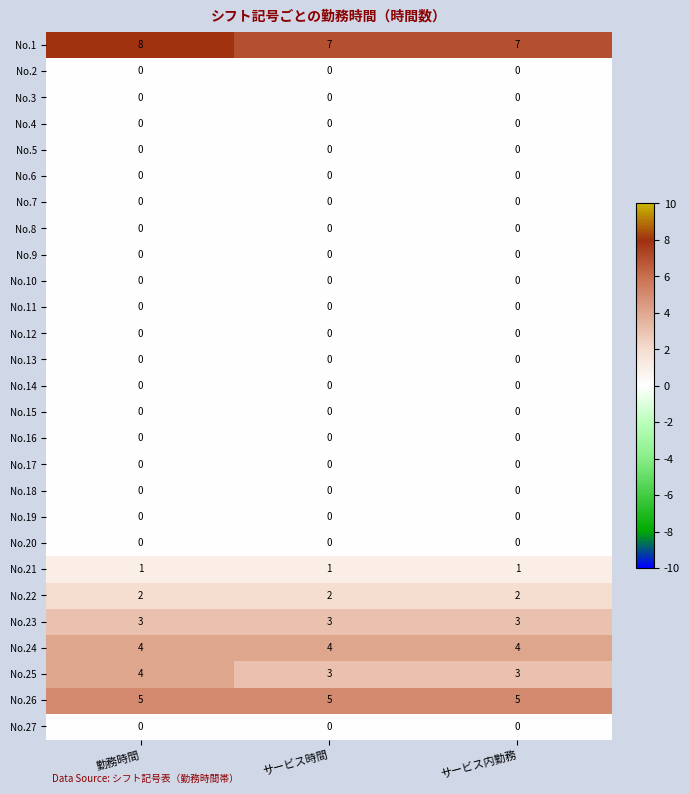

Which label corresponds to the largest value in the chart?

勤務時間